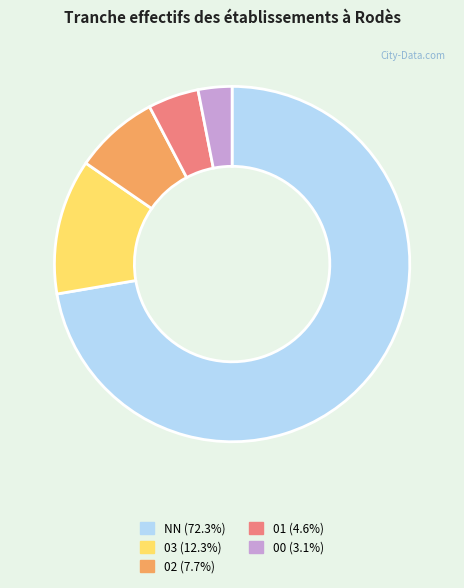

Is the sum of 02 and 03 greater than half?

No